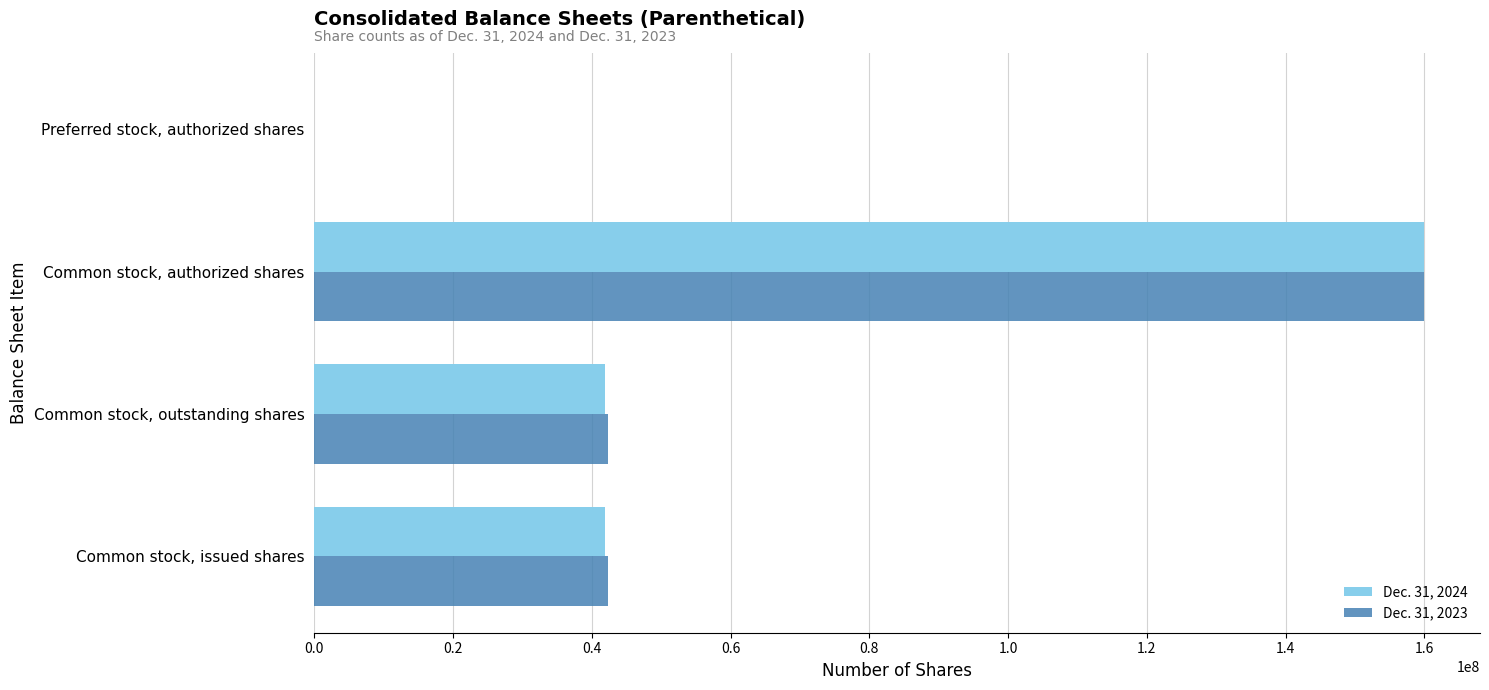

Which category has the highest value in the Dec. 31, 2024 series?

Common stock, authorized shares